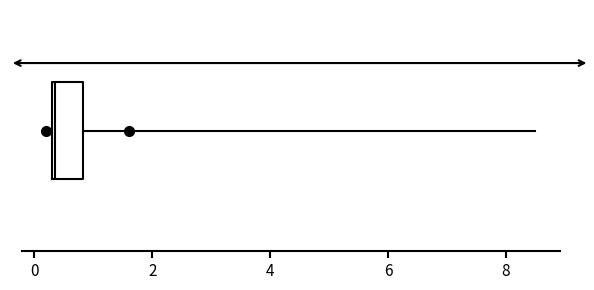

Where does the right whisker of the box end on the x-axis? The values are not printed on the chart, so give them approximately, as read against the axis.

8.6